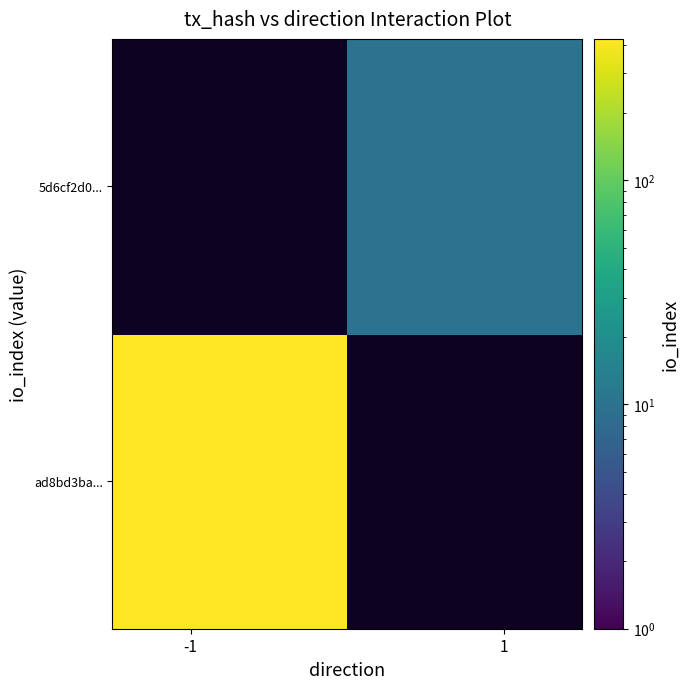

Rank the series by their maximum value, from lowest to highest.

ad8bd3ba..., 5d6cf2d0...